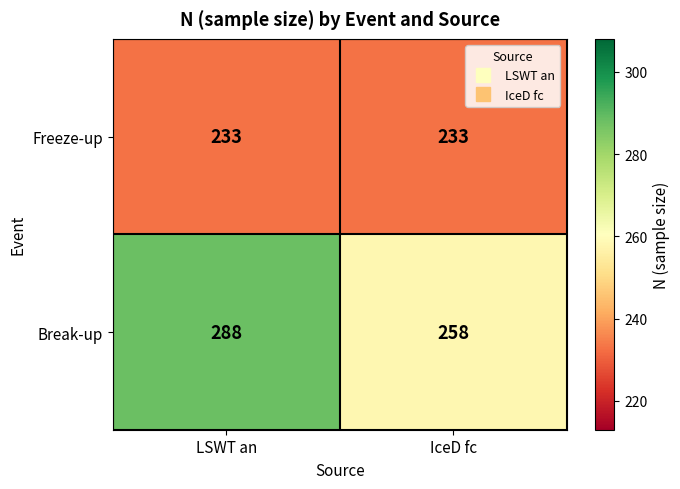

What is the greatest value displayed?

288